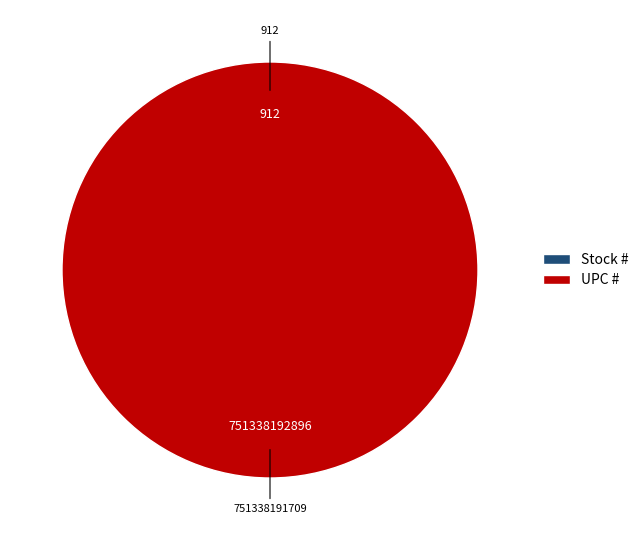

Which slice is the smallest?

Stock #